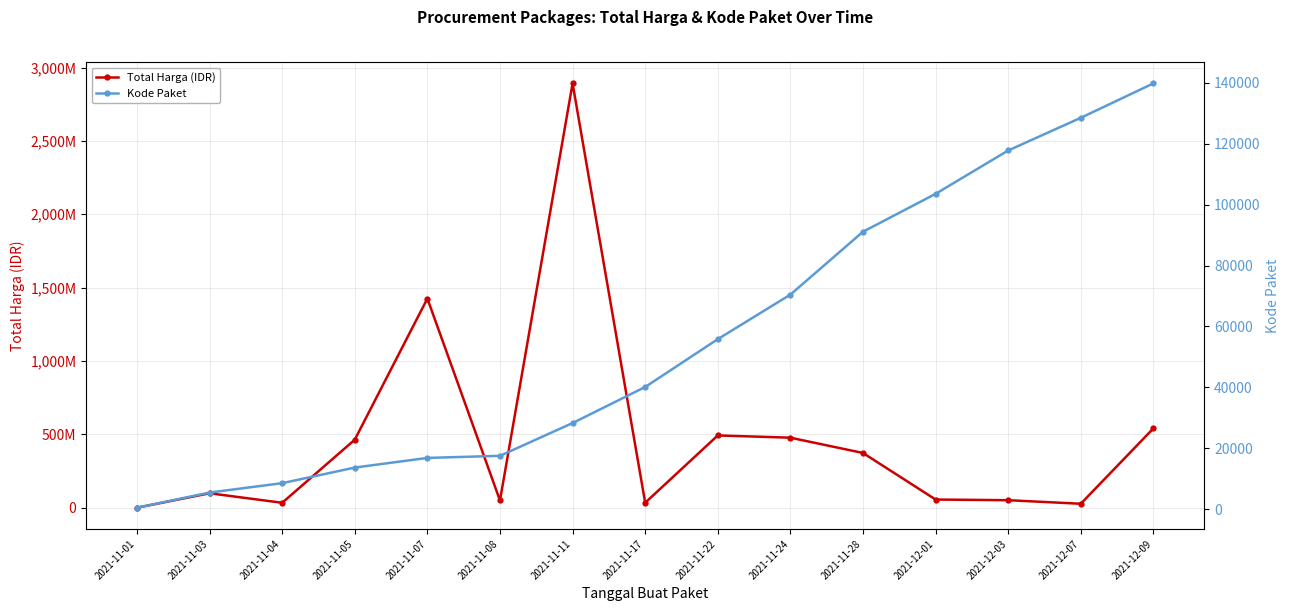

Which category has the lowest value in the Total Harga (IDR) series?

2021-11-01